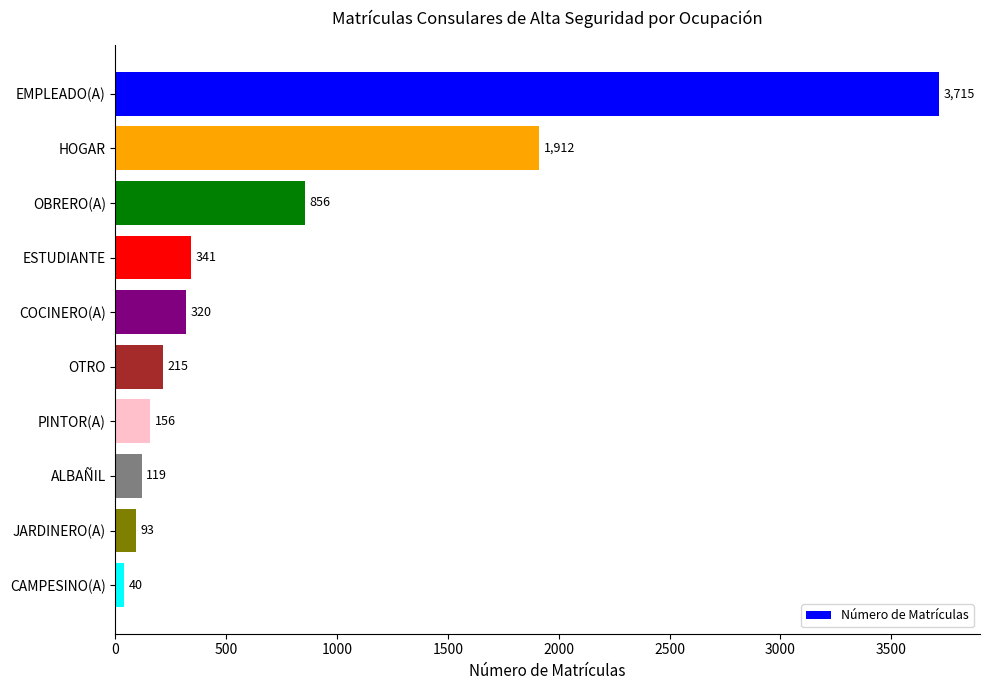

Which category has the lowest value across all series?

CAMPESINO(A)